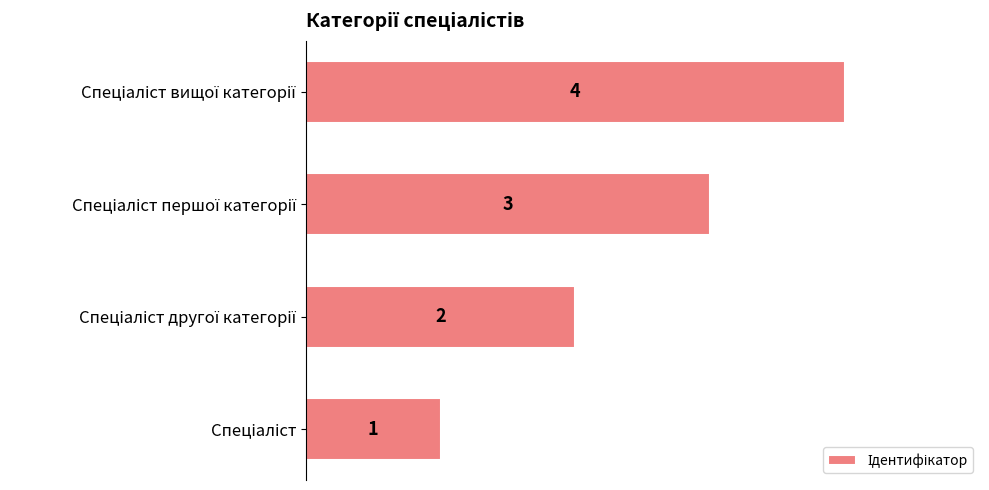

How many values are between 2 and 4?

3